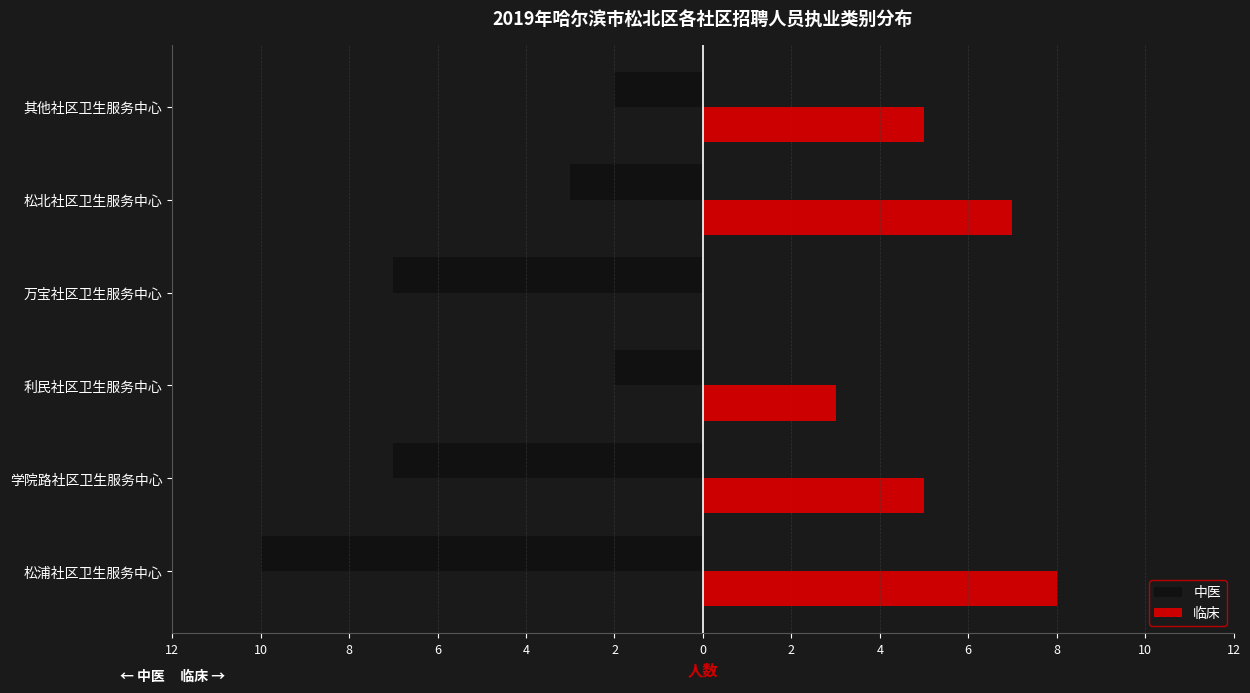

What are all the series names shown in the legend?

中医, 临床